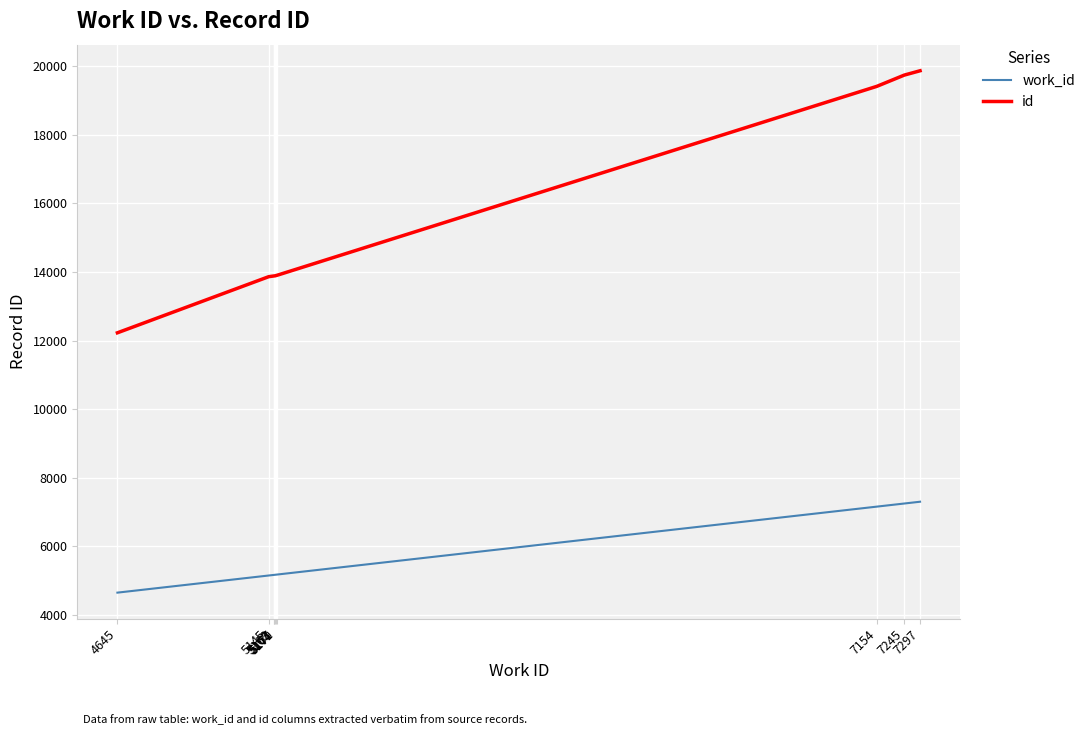

Which series has the largest range (max minus min)?

id